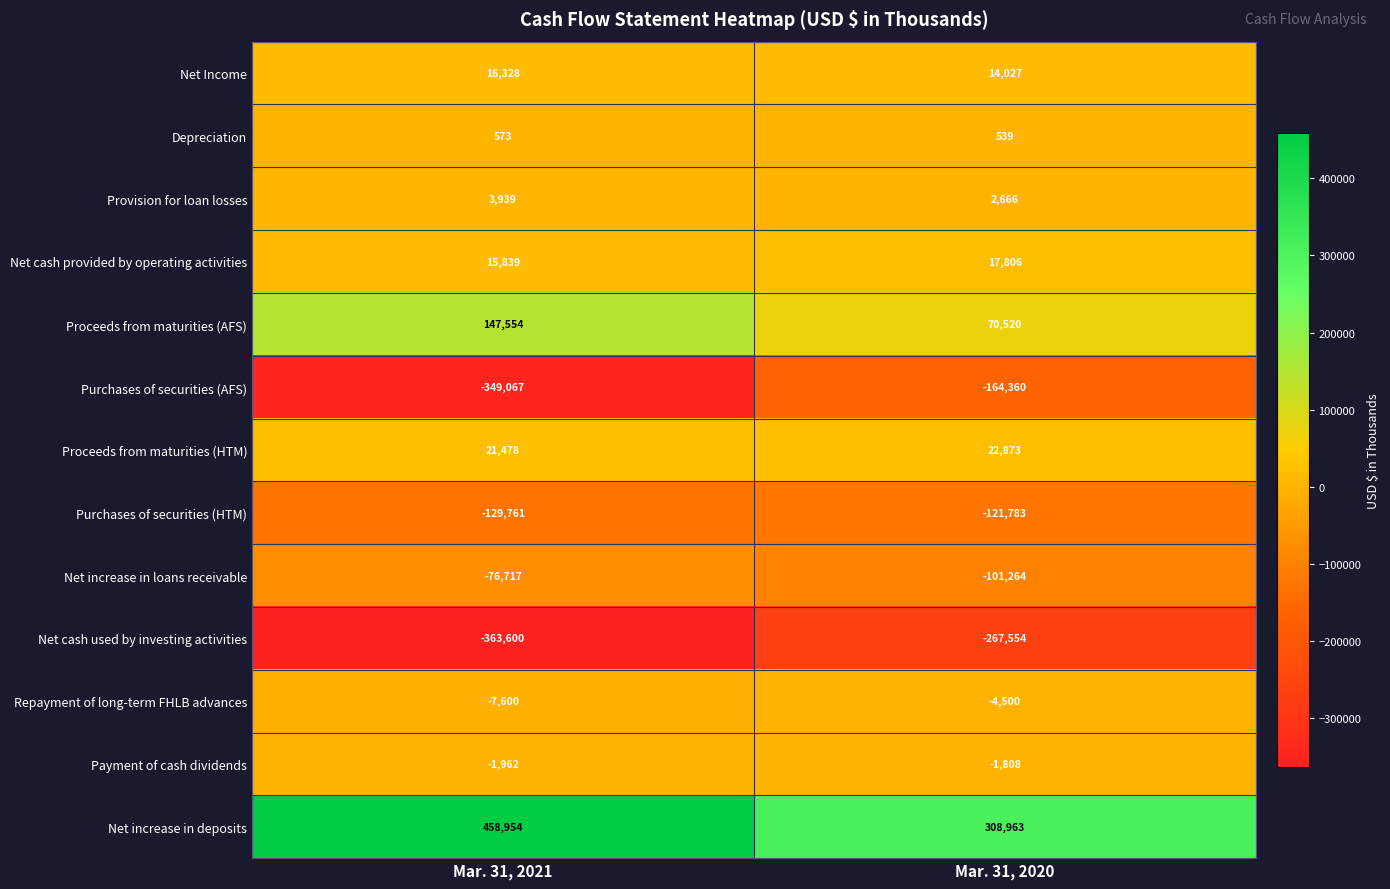

List the series in order of their peak value, highest first.

Net increase in deposits, Proceeds from maturities (AFS), Proceeds from maturities (HTM), Net cash provided by operating activities, Net Income, Provision for loan losses, Depreciation, Payment of cash dividends, Repayment of long-term FHLB advances, Net increase in loans receivable, Purchases of securities (HTM), Purchases of securities (AFS), Net cash used by investing activities